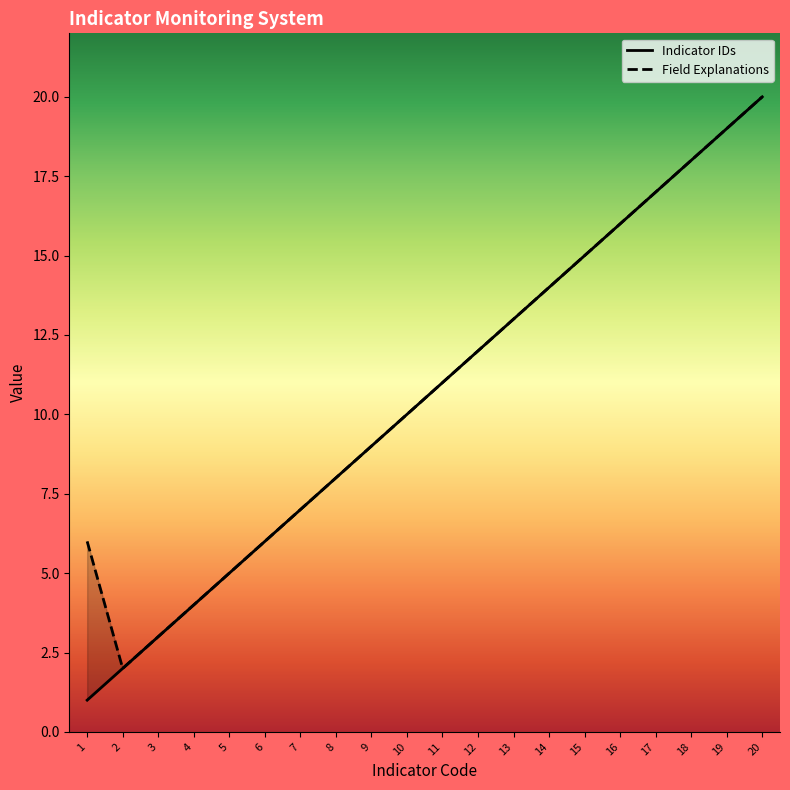

What is the difference between the Indicator IDs values at 2 and 18?

16